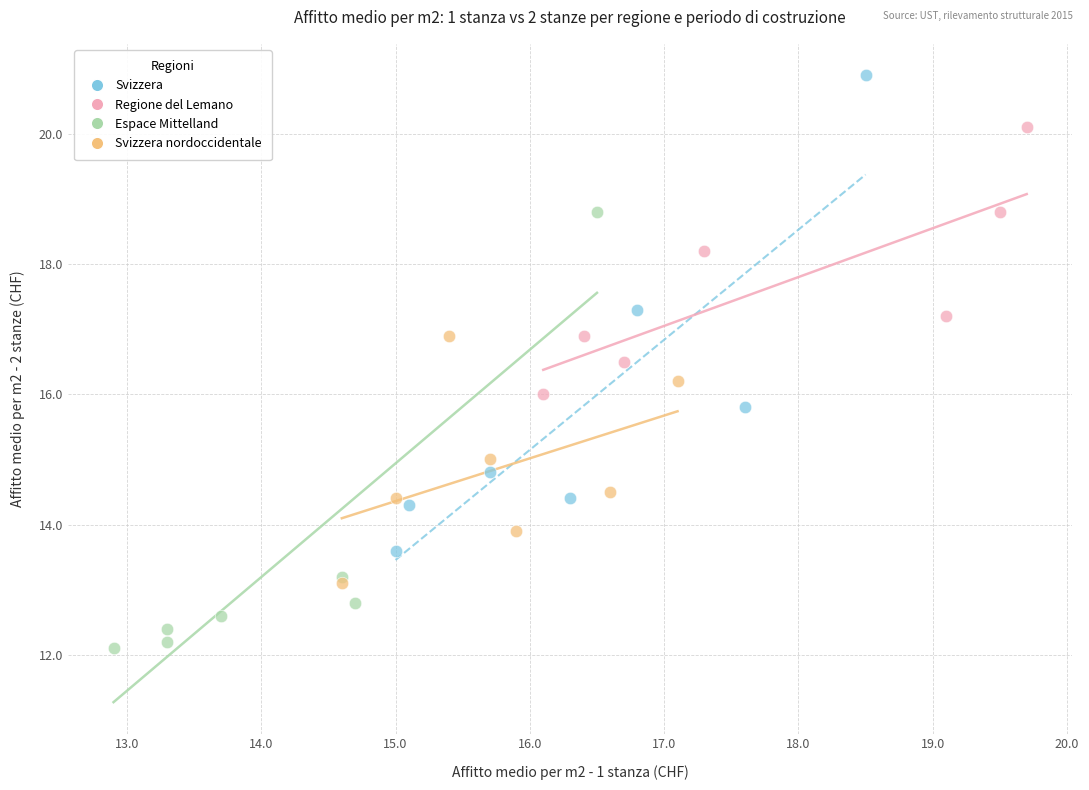

Which series has the widest spread of Y values?

Svizzera